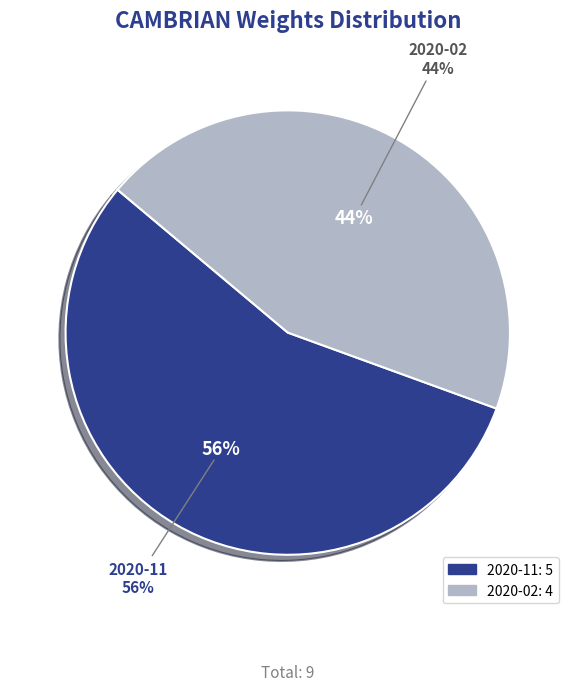

True or false: 2019-12 accounts for 6% of the total.

False